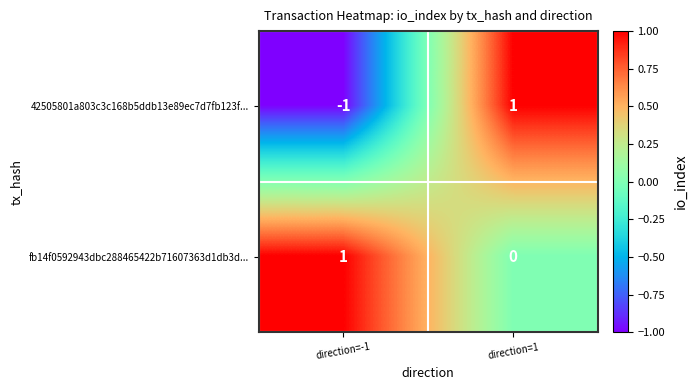

How many categories are shown in the chart?

2